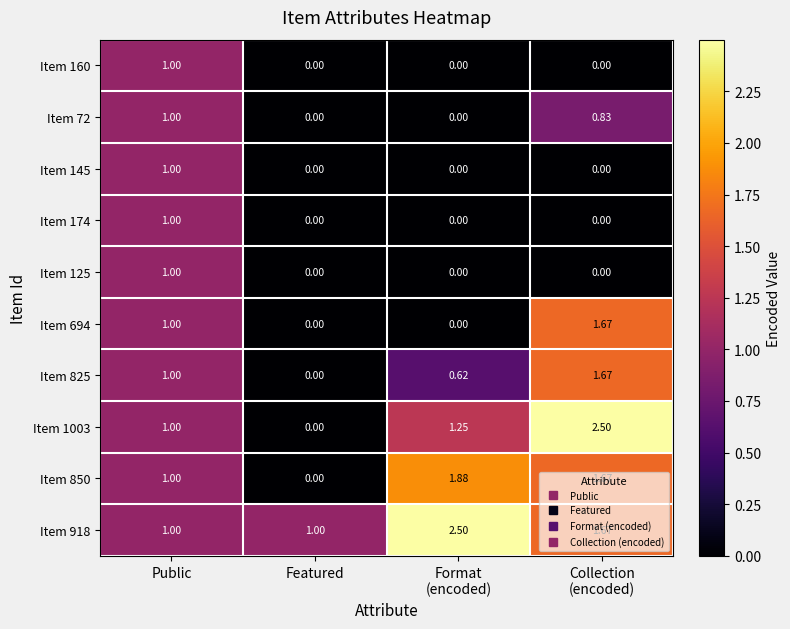

Count the number of categories in the chart.

4